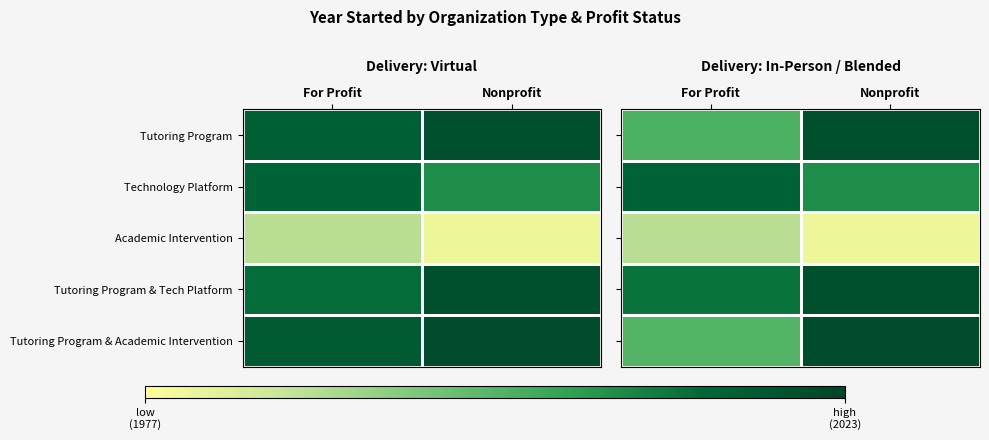

Is it true that Technology Platform equals 1279 at Nonprofit?

False